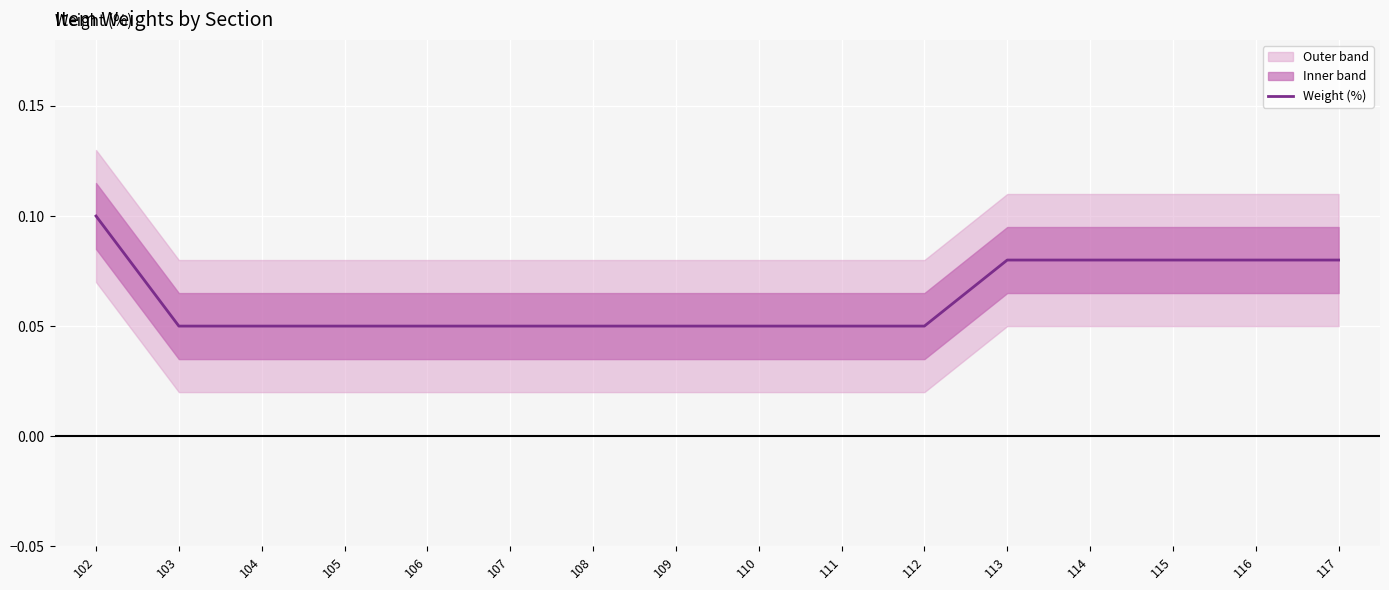

True or false: the data has more than 1 interior local peaks.

False